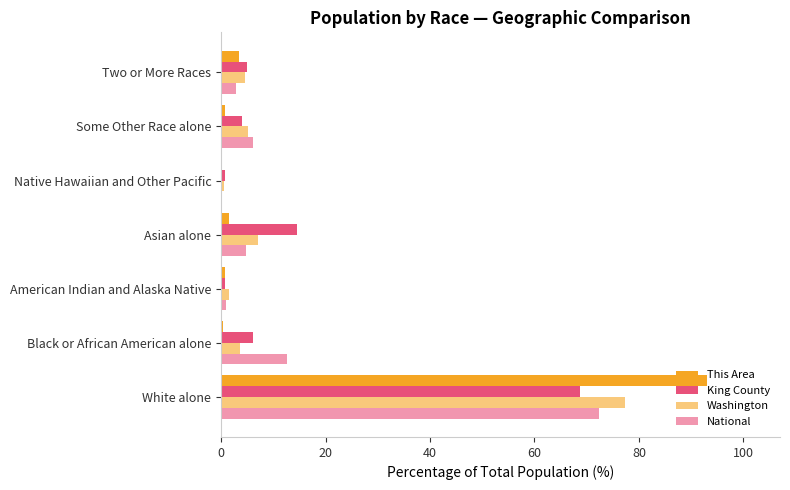

Count the number of data series in this chart.

4